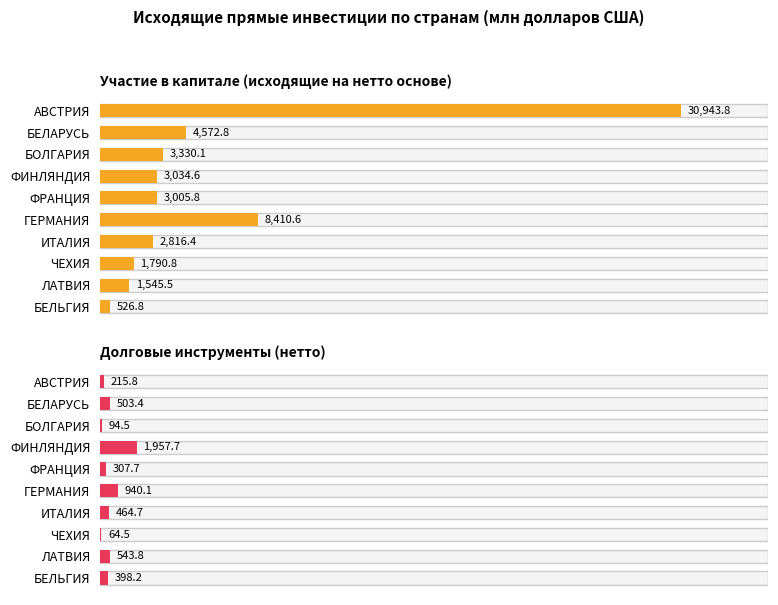

Rank the series by their average value, from highest to lowest.

Участие в капитале (исходящие на нетто основе), Долговые инструменты (нетто)